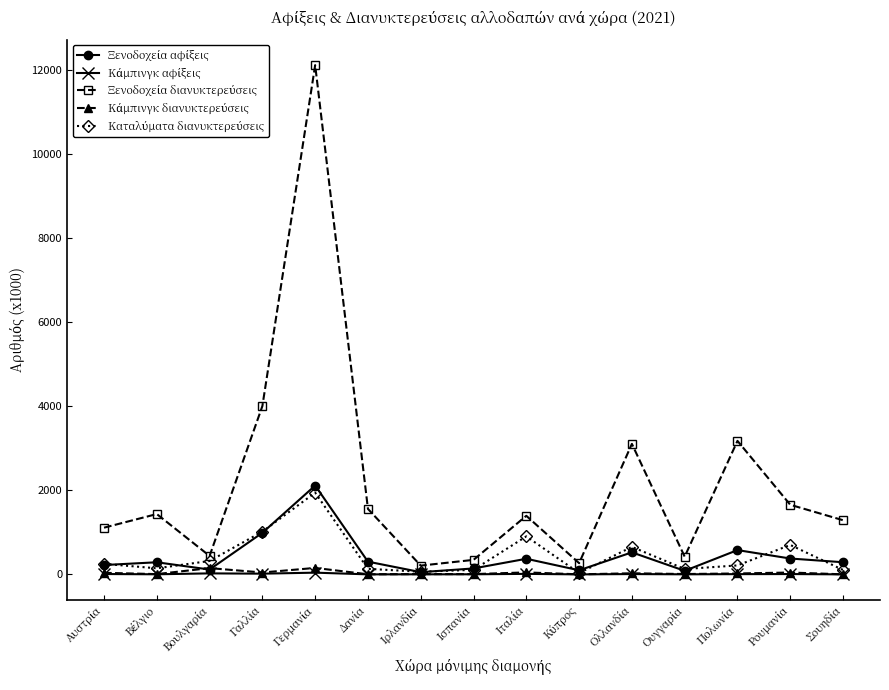

What is the label of the 14th point from the right?

Βέλγιο